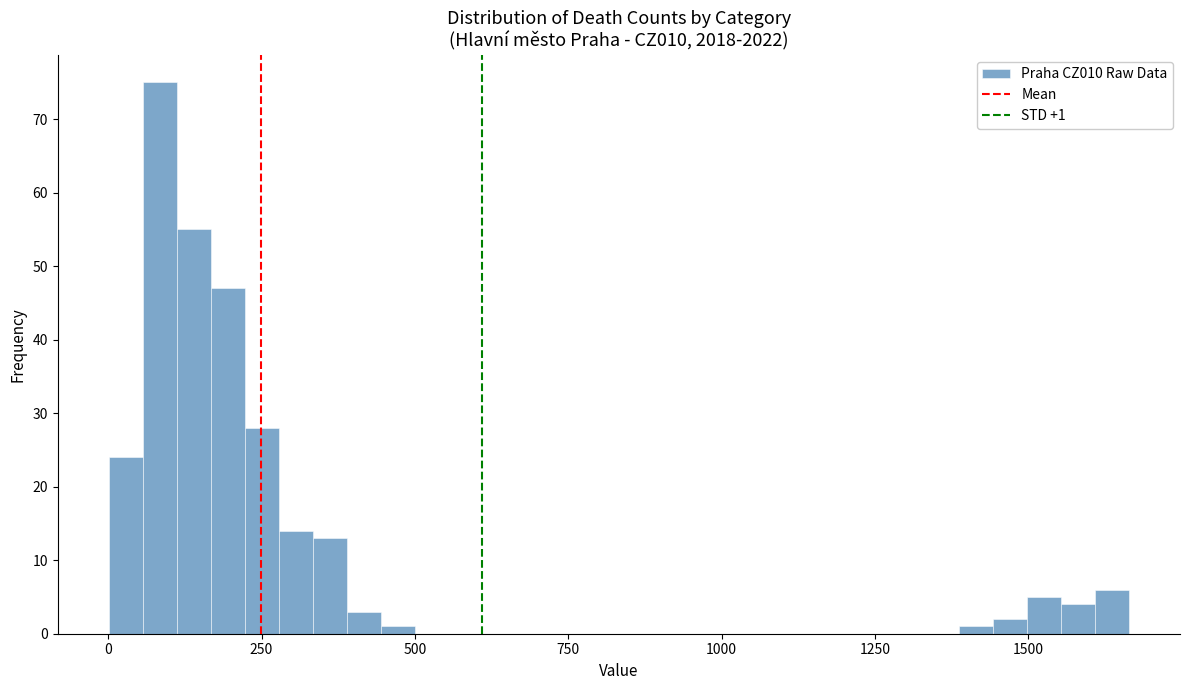

Read against the x-axis, roughly where is the centre of the tallest bar?

100